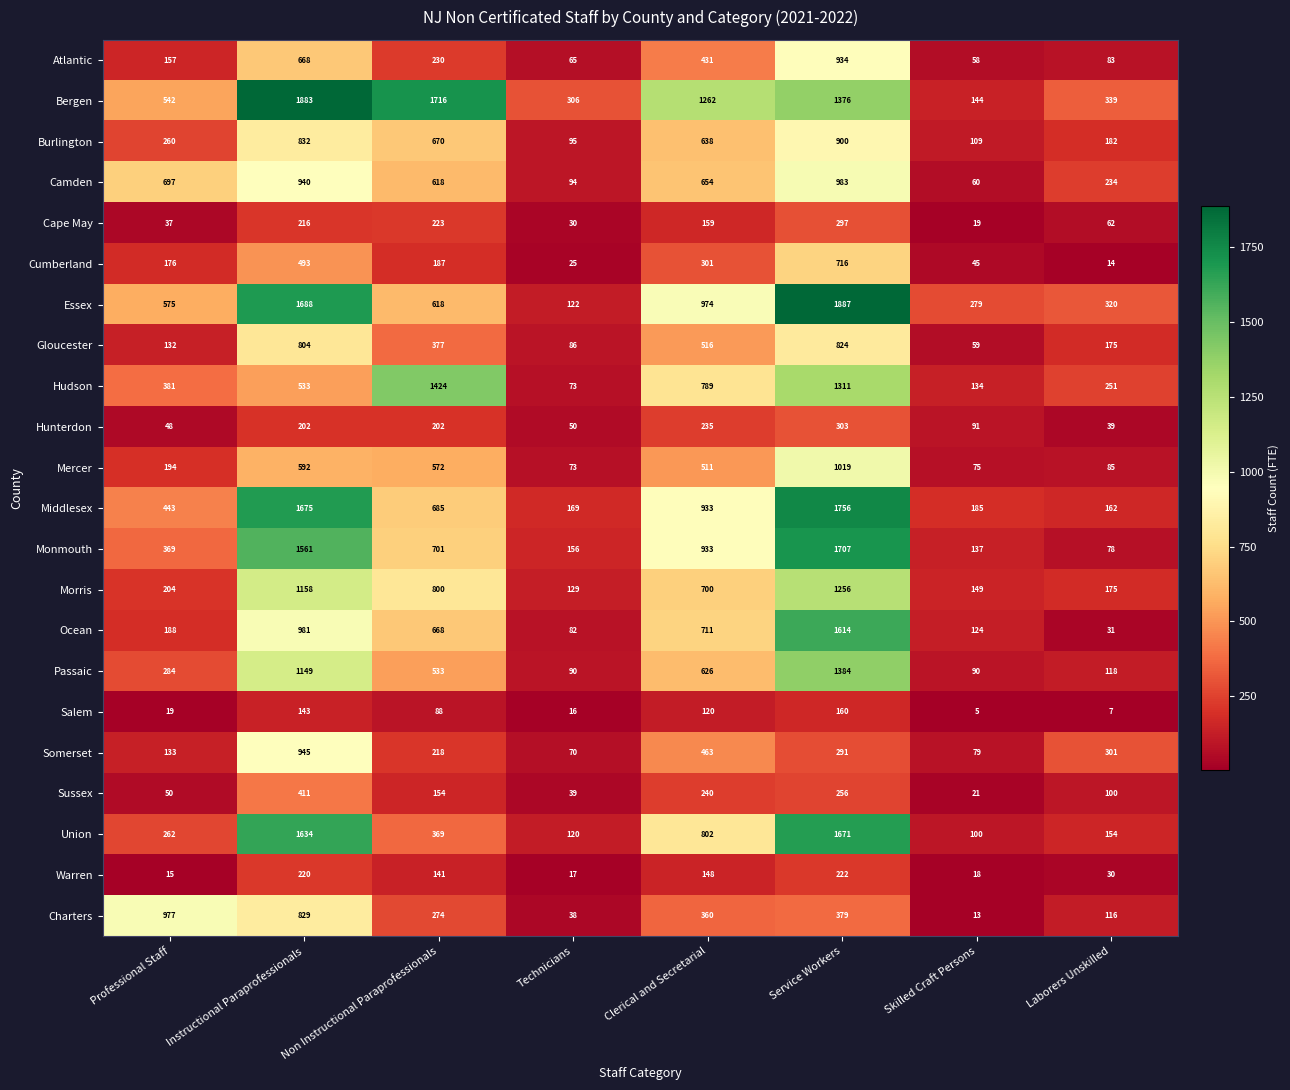

How many series are shown in this chart?

22